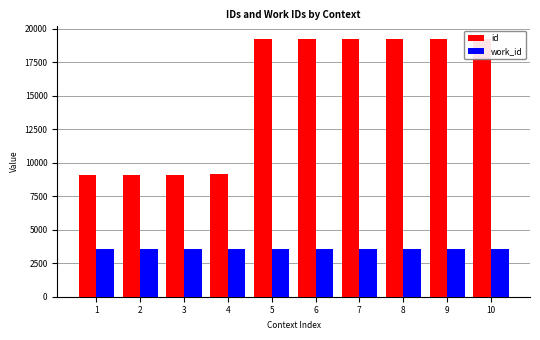

True or false: id has a value of 33209 at 5.

False